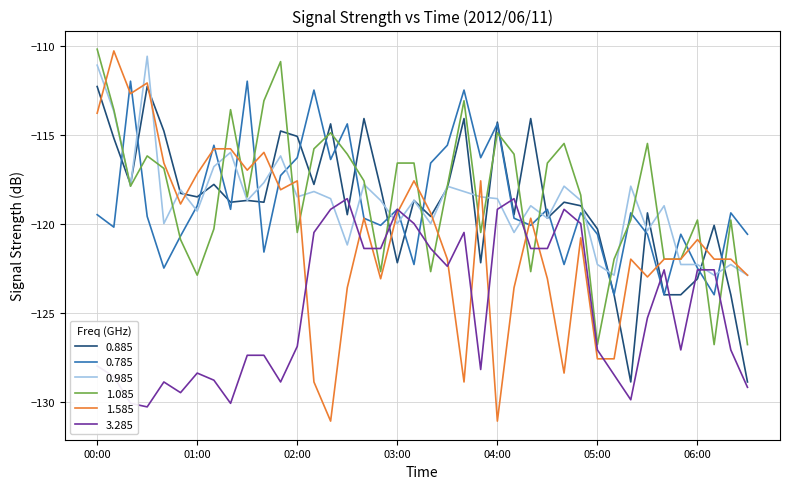

Which series has the largest range (max minus min)?

1.585